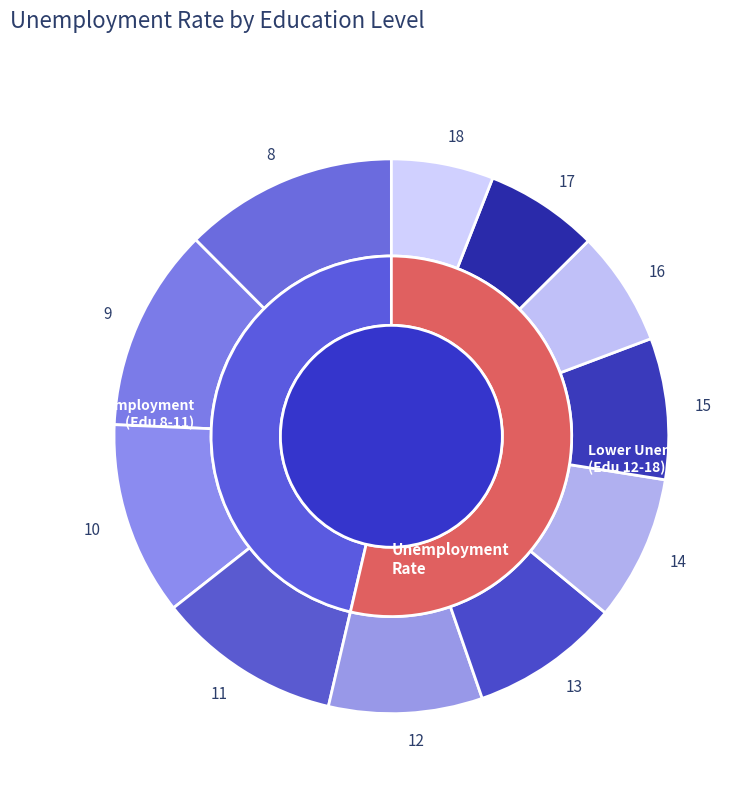

Does 14 represent more than half of the total?

No